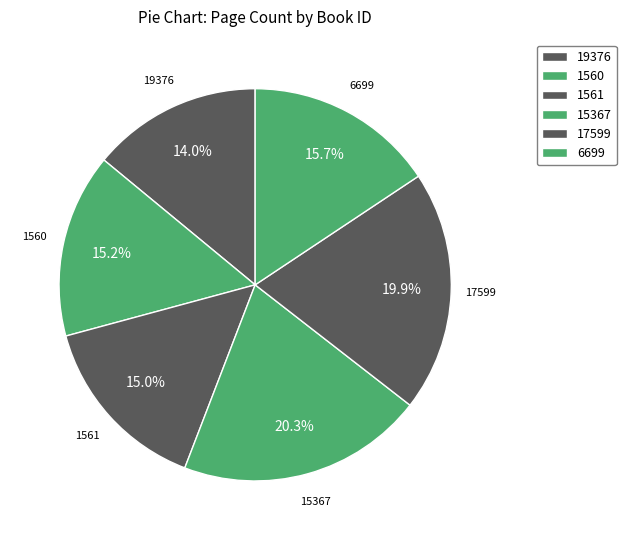

Rank the categories by value from lowest to highest.

19376, 1561, 1560, 6699, 17599, 15367